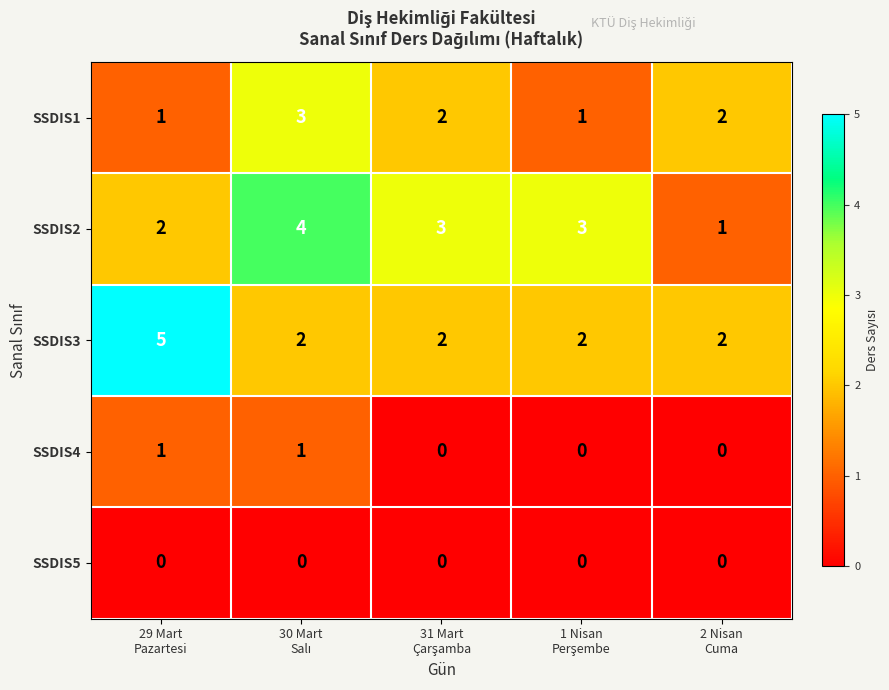

At how many categories does at least one series exceed 0?

5